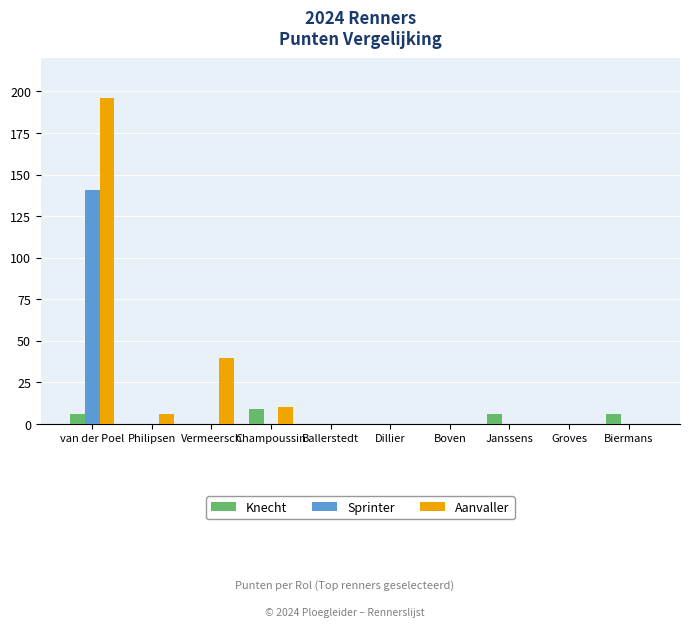

What is the sum of the Aanvaller values at Biermans and Philipsen?

6